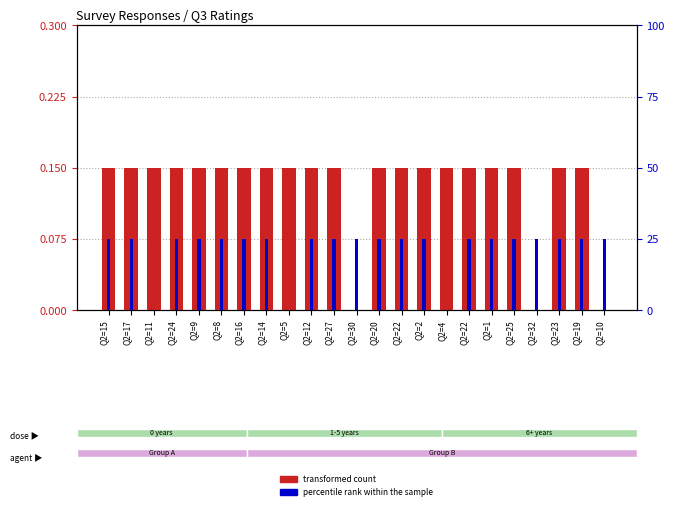

How many bars are there in total?

46